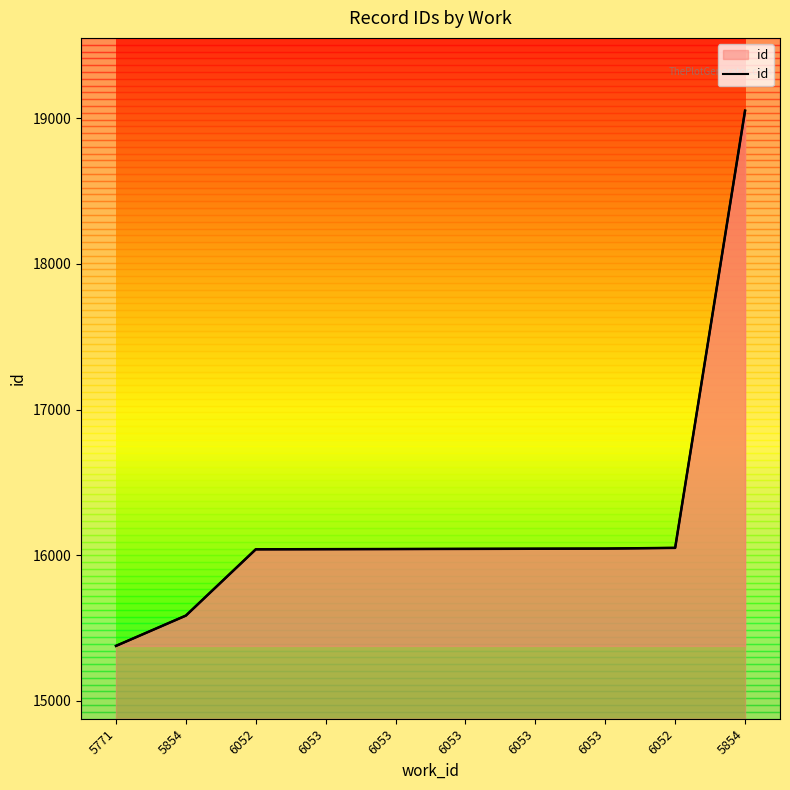

Count the number of categories in the chart.

10